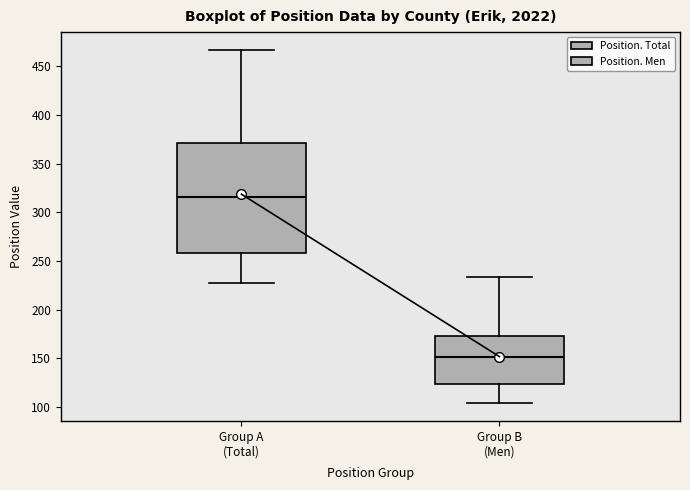

Reading left to right, transcribe this box plot: for each box, give where its median line is, the range the box spans, and where its two whiskers end, as read against the y-axis. The values are not printed on the chart, so give them approximately, as read against the axis.

Group A (Total): median 315, box 260 to 370, whiskers 225 to 465
Group B (Men): median 150, box 125 to 175, whiskers 105 to 235